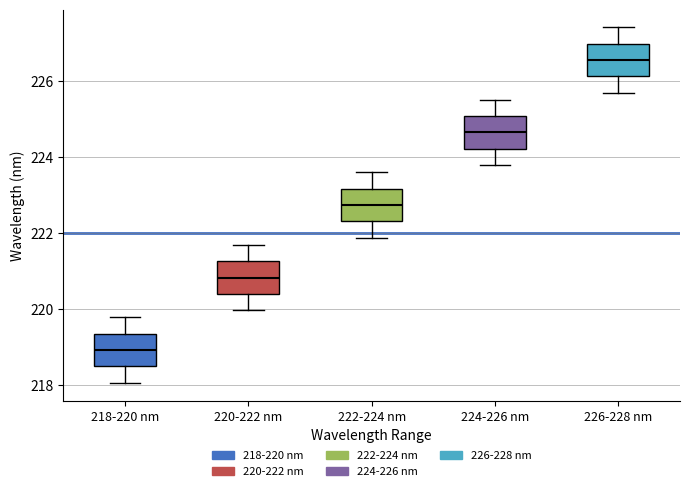

Reading left to right, transcribe this box plot: for each box, give where its median line is, the range the box spans, and where its two whiskers end, as read against the y-axis. The values are not printed on the chart, so give them approximately, as read against the axis.

218-220 nm: median 219.0, box 218.4 to 219.4, whiskers 218.0 to 219.8
220-222 nm: median 220.8, box 220.4 to 221.2, whiskers 220.0 to 221.6
222-224 nm: median 222.8, box 222.4 to 223.2, whiskers 221.8 to 223.6
224-226 nm: median 224.6, box 224.2 to 225.0, whiskers 223.8 to 225.6
226-228 nm: median 226.6, box 226.2 to 227.0, whiskers 225.6 to 227.4